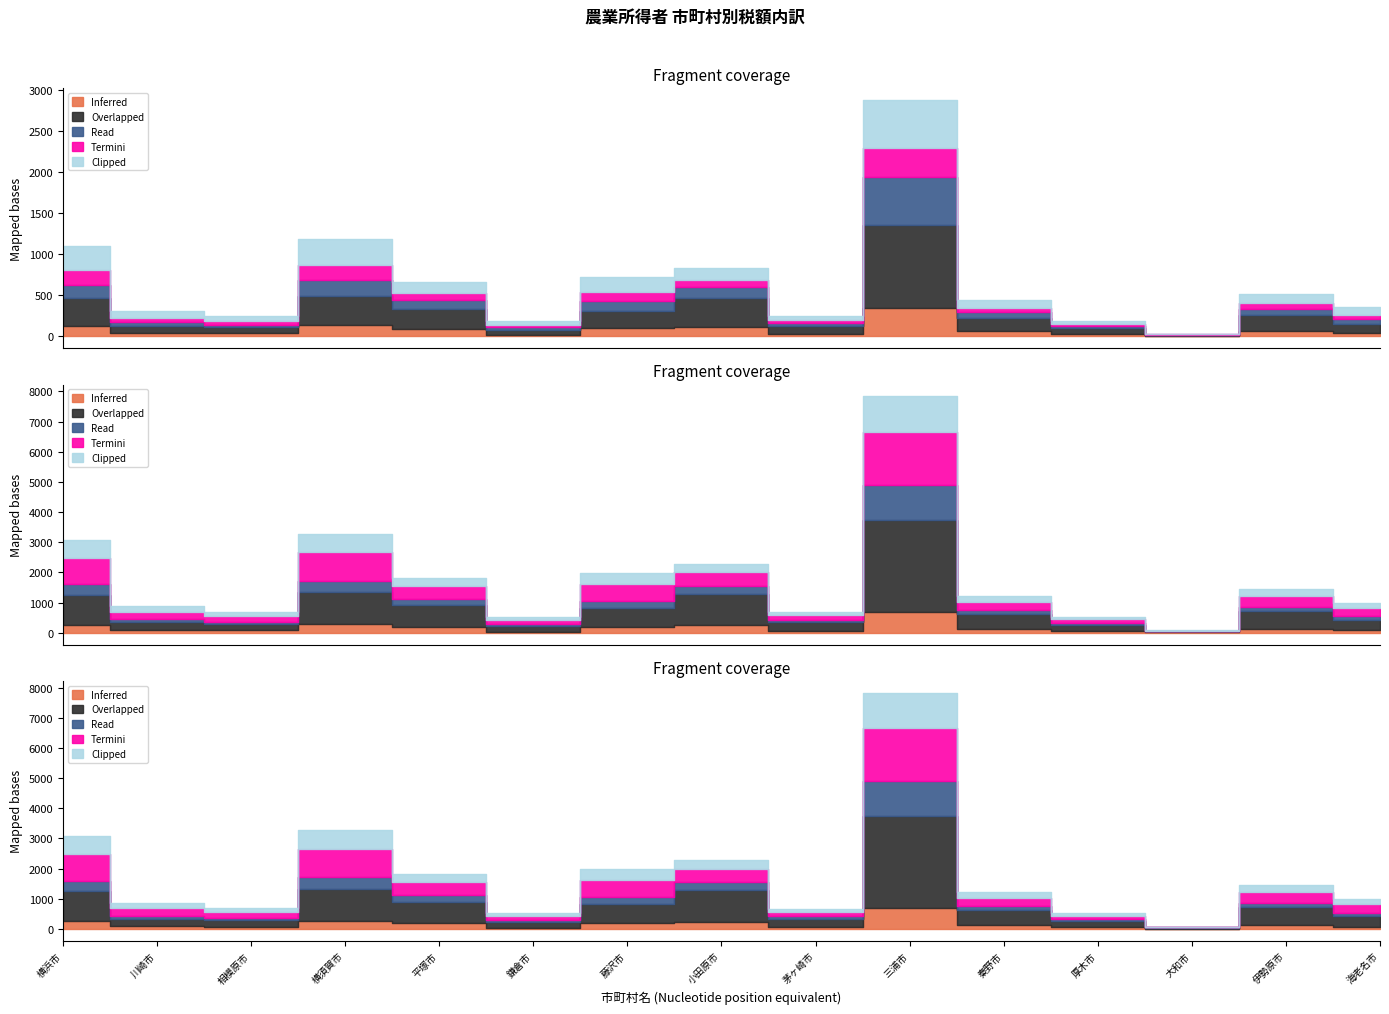

What is the value of the Overlapped point at the 3rd from the left?

73